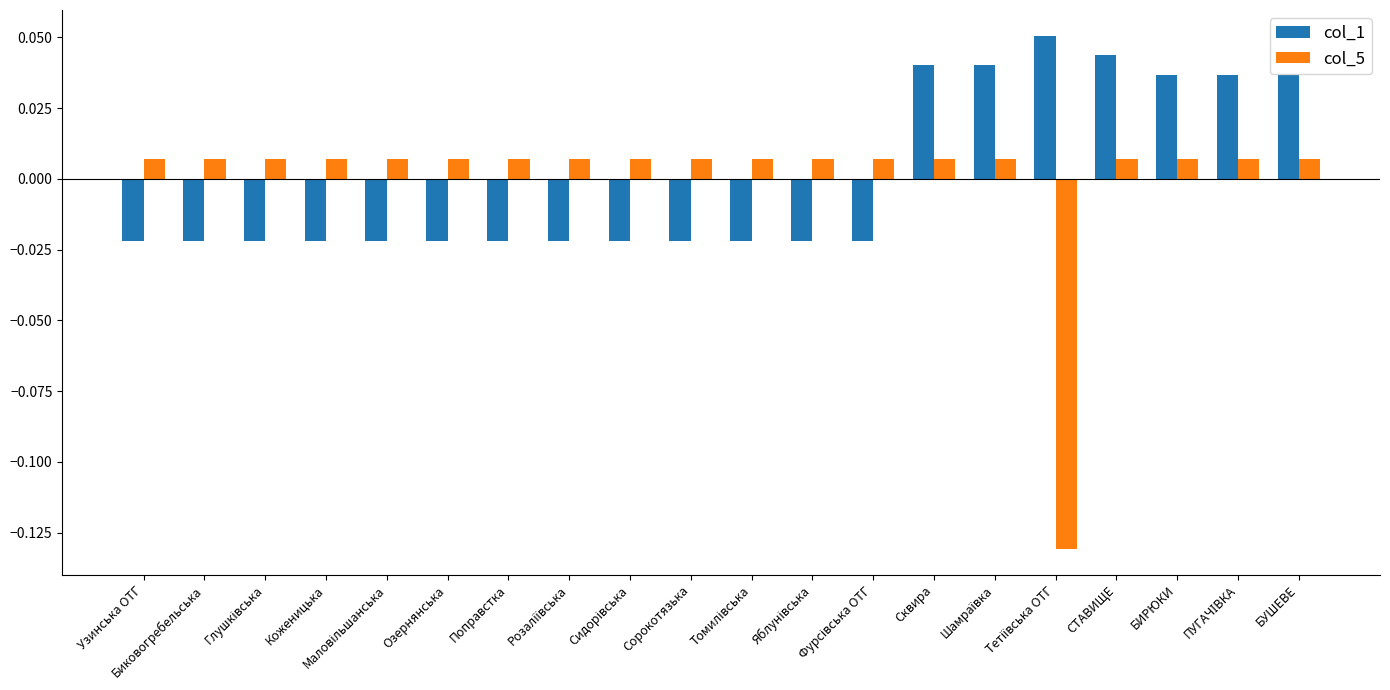

How many series are shown in this chart?

2